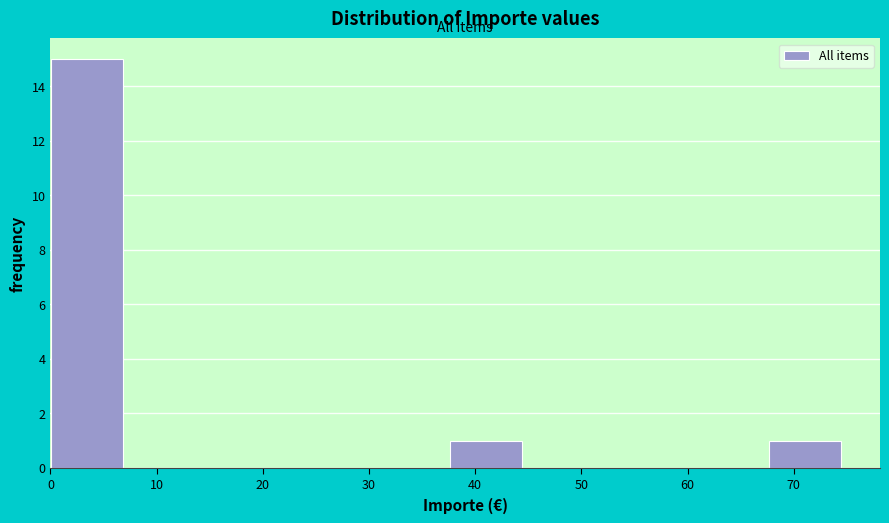

Reading left to right, list every bar in this chart as the range it spans on the x-axis followed by its height. Neither the bar edges nor the heights are printed on the chart, so give them approximately, as read against the axes.

0 to 8: 15
8 to 15: 0
15 to 23: 0
23 to 30: 0
30 to 38: 0
38 to 45: 1
45 to 53: 0
53 to 60: 0
60 to 68: 0
68 to 75: 1